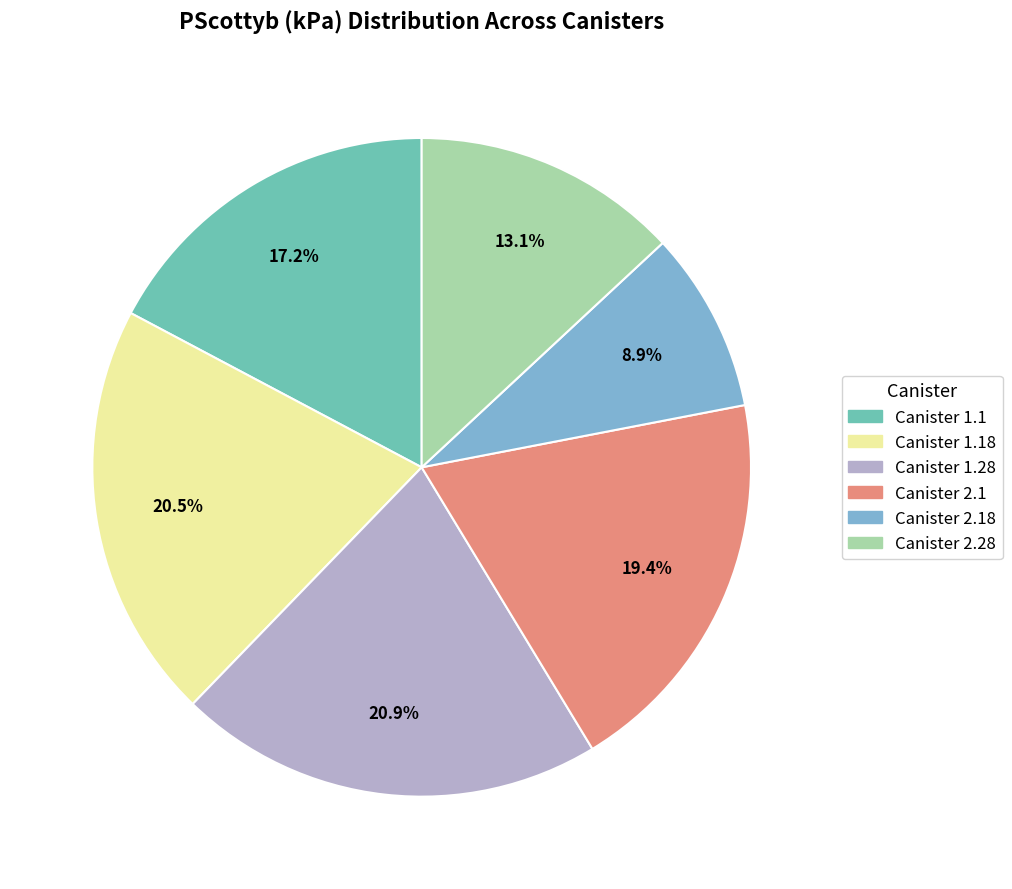

Which has a higher value, Canister 1.1 or Canister 1.18?

Canister 1.18